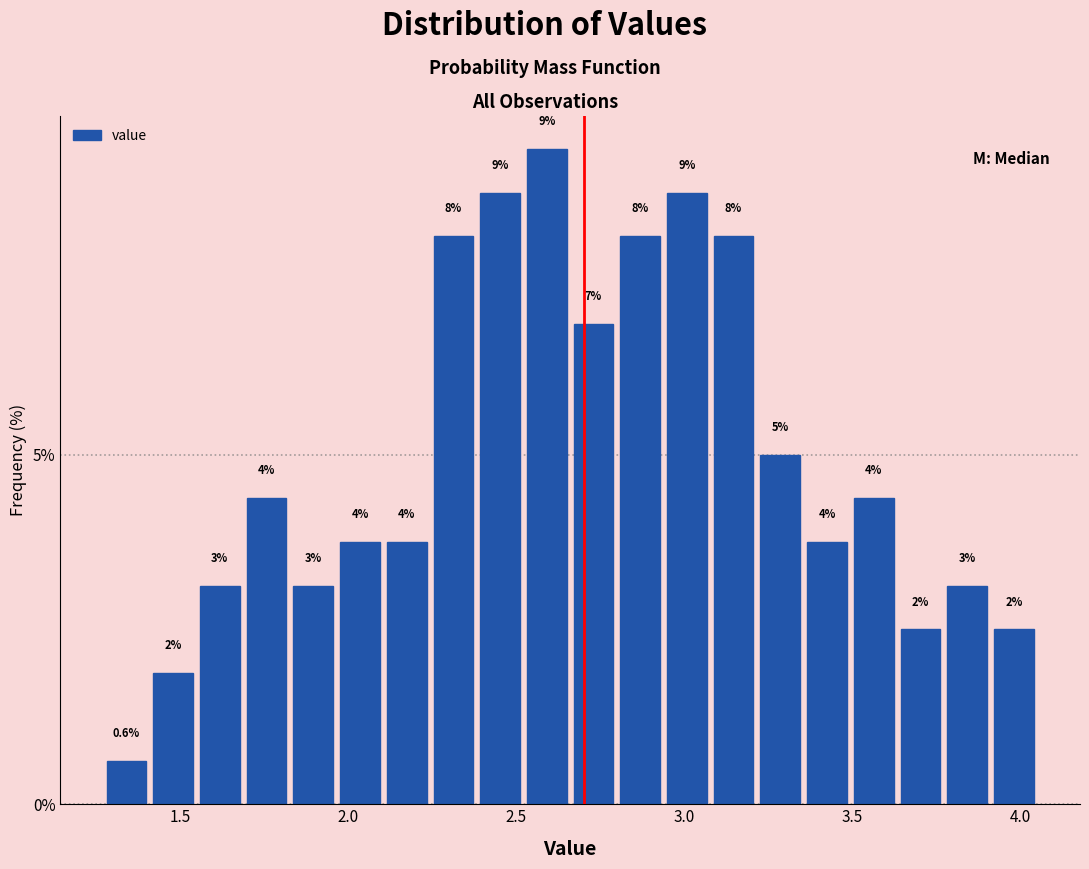

Read against the x-axis, roughly where is the centre of the tallest bar?

2.60